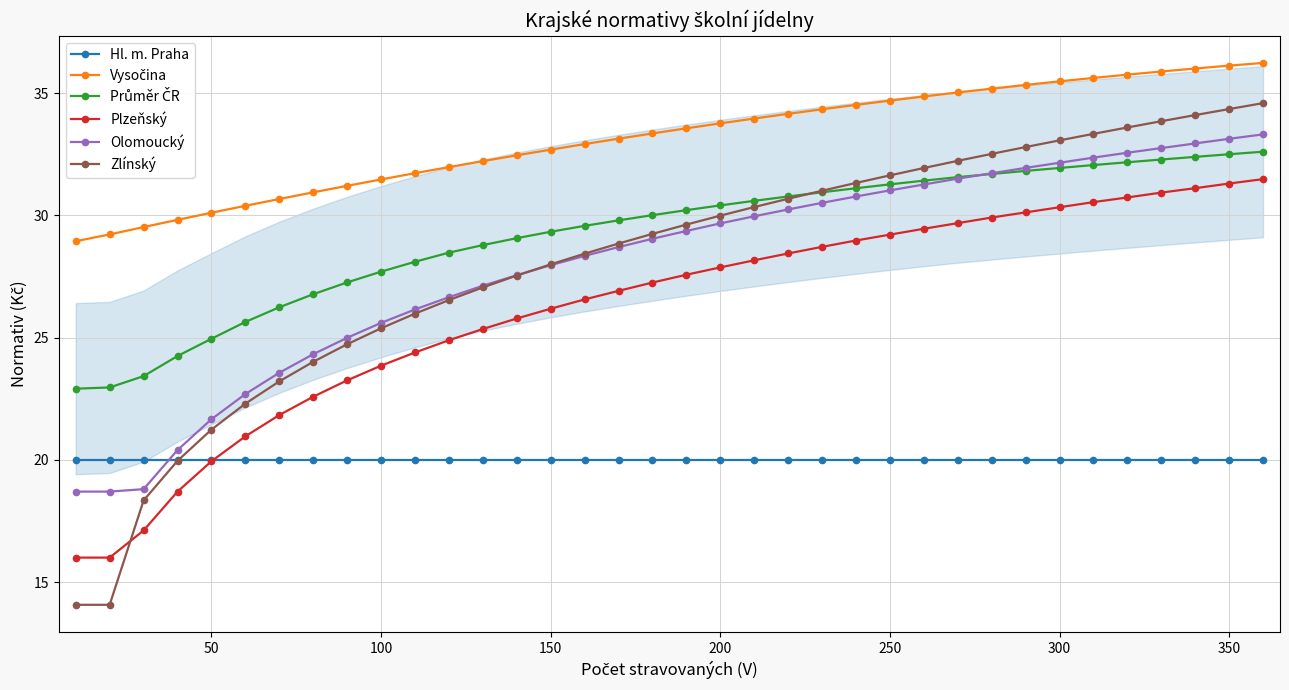

After their last crossing, which series has the higher values: Zlínský or Plzeňský?

Zlínský